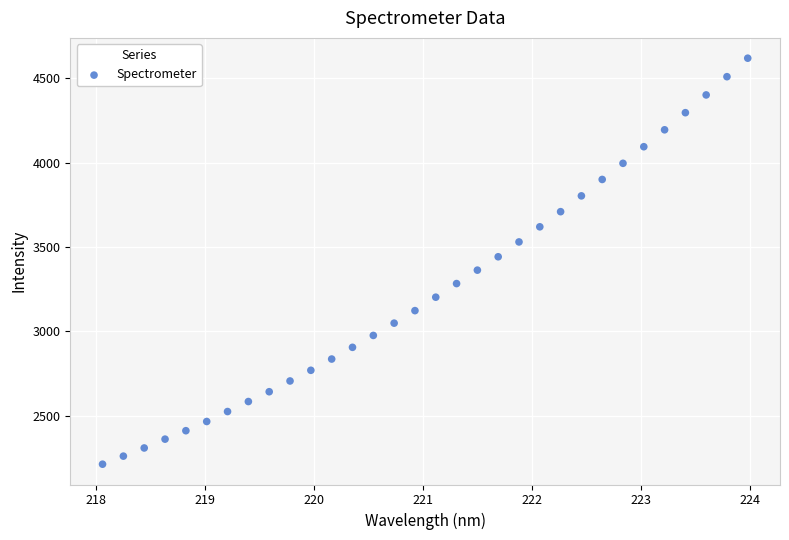

What is the range of X values (max minus min)?

5.9